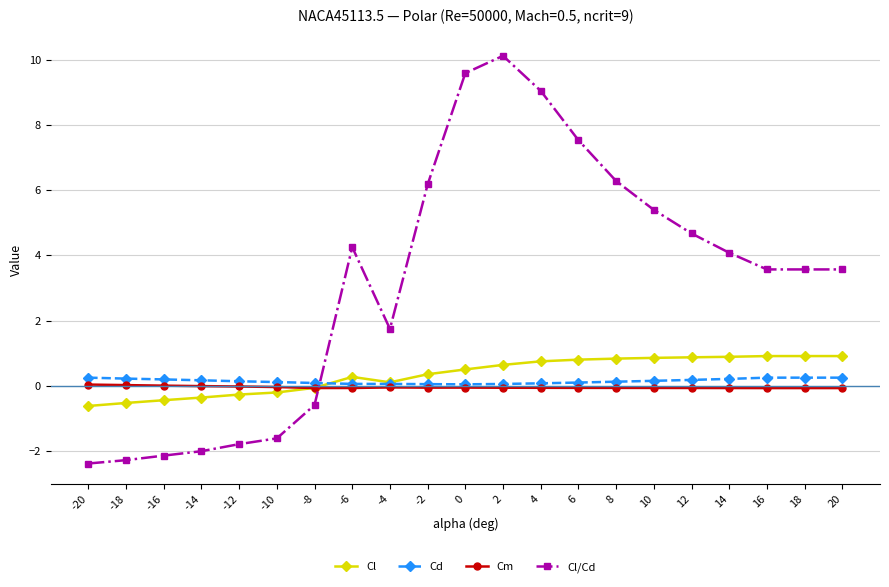

After their last crossing, which series has the higher values: Cl or Cm?

Cl